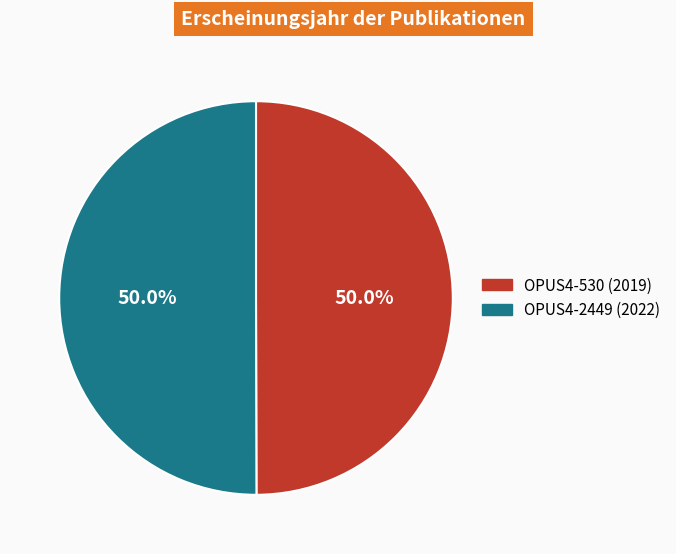

What is the ratio of the value at OPUS4-530 to the value at OPUS4-2449?

1.0